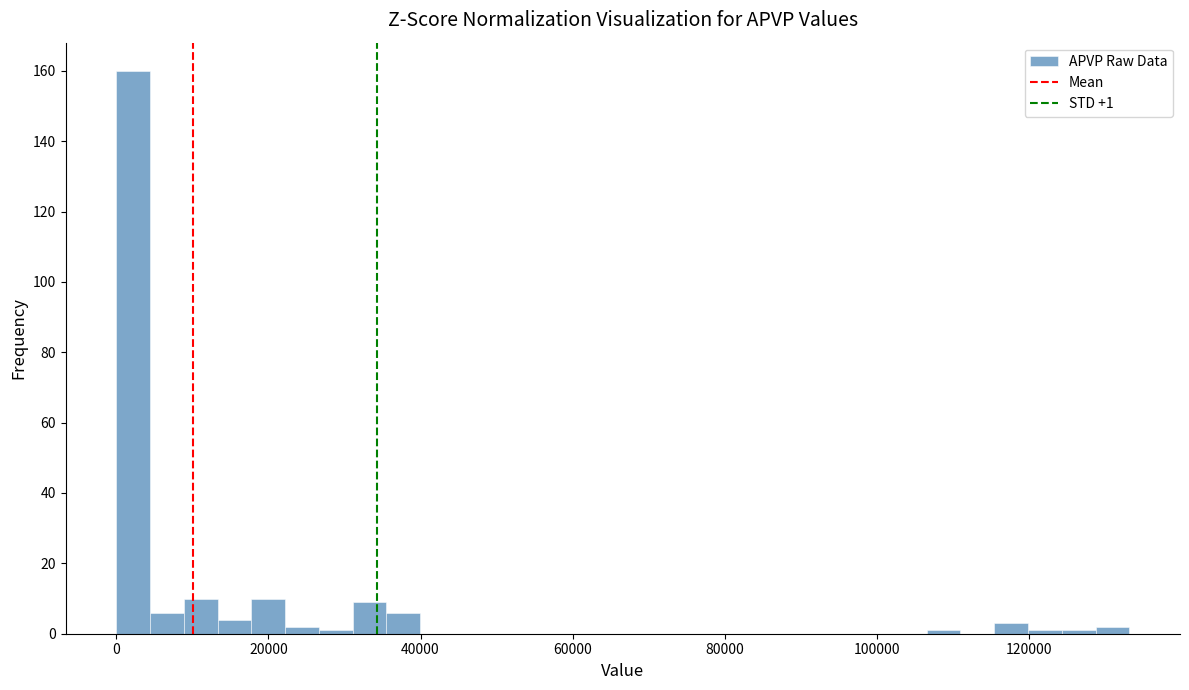

Around what value on the x-axis is the tallest bar? Give the approximate position of its centre, as read against the axis.

2000